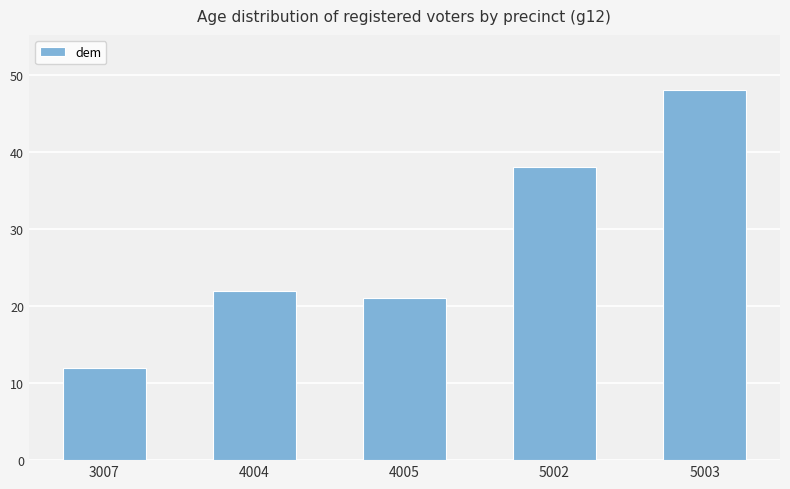

Which has a higher value, 4005 or 3007?

4005